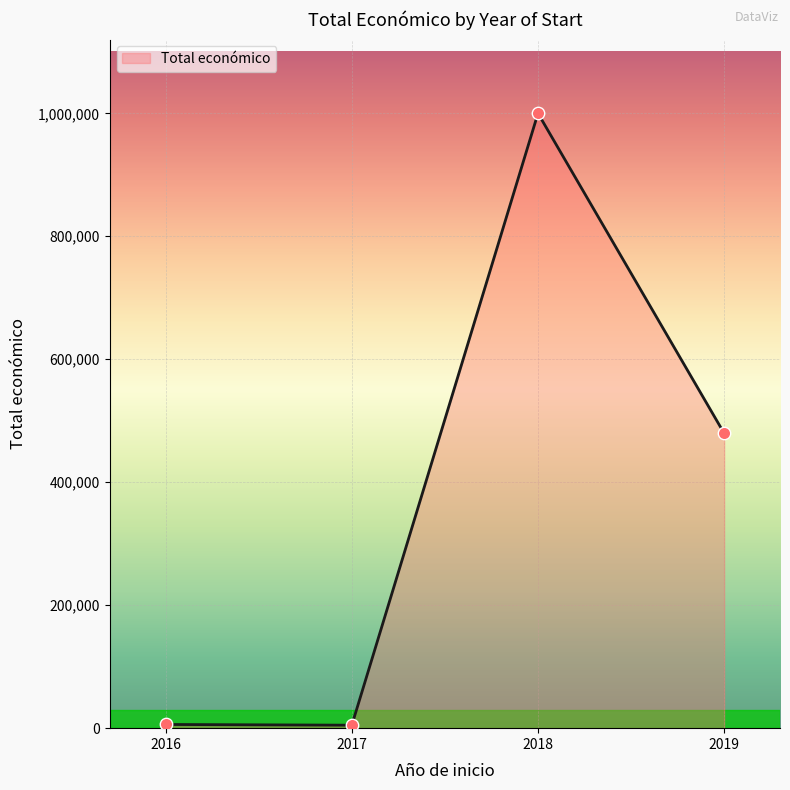

What is the change in value from 2016 to 2018?

+993992